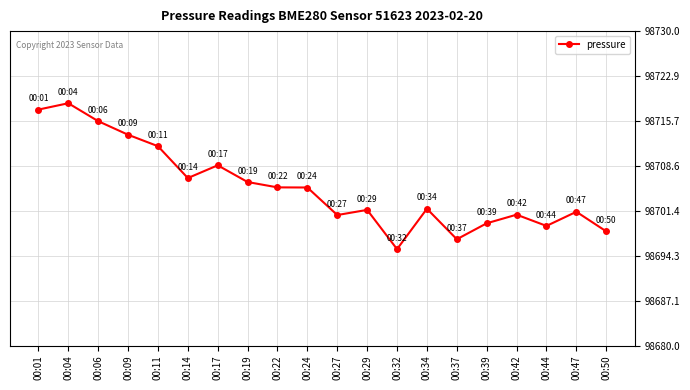

What is the ratio of the value at 00:19 to the value at 00:17?

1.0